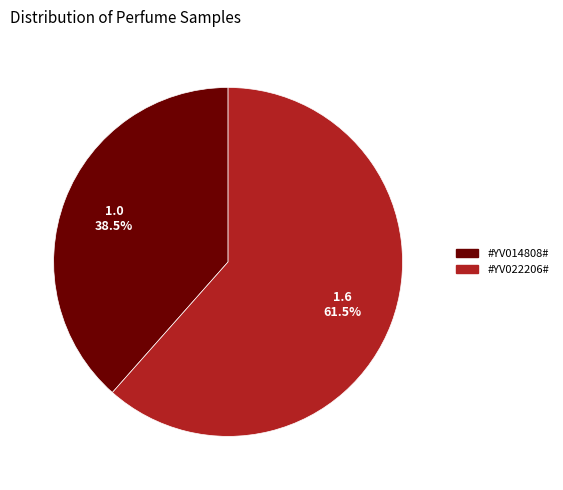

Rank the categories by value from highest to lowest.

#YV022206#, #YV014808#